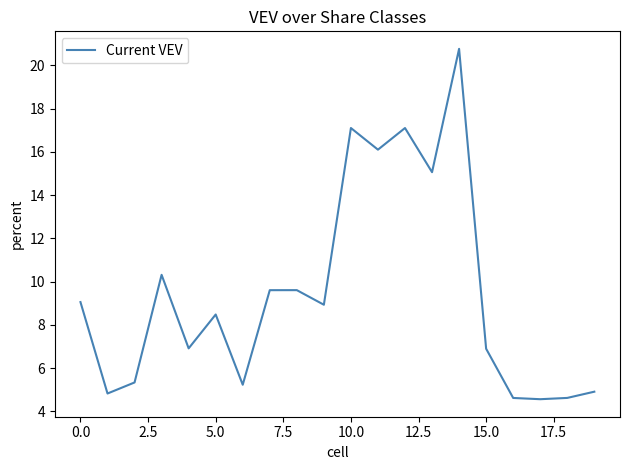

What is the difference between the maximum and minimum values?

16.2